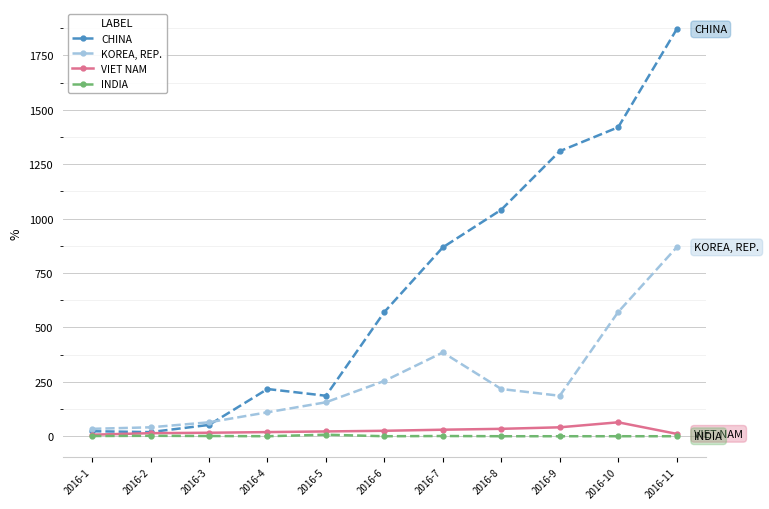

Which series changed the most between 2016-3 and 2016-9?

CHINA